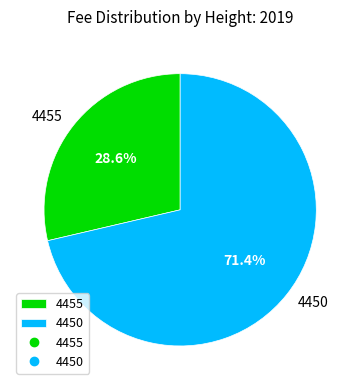

Do 4450 and 4455 together represent more than half of the pie?

Yes